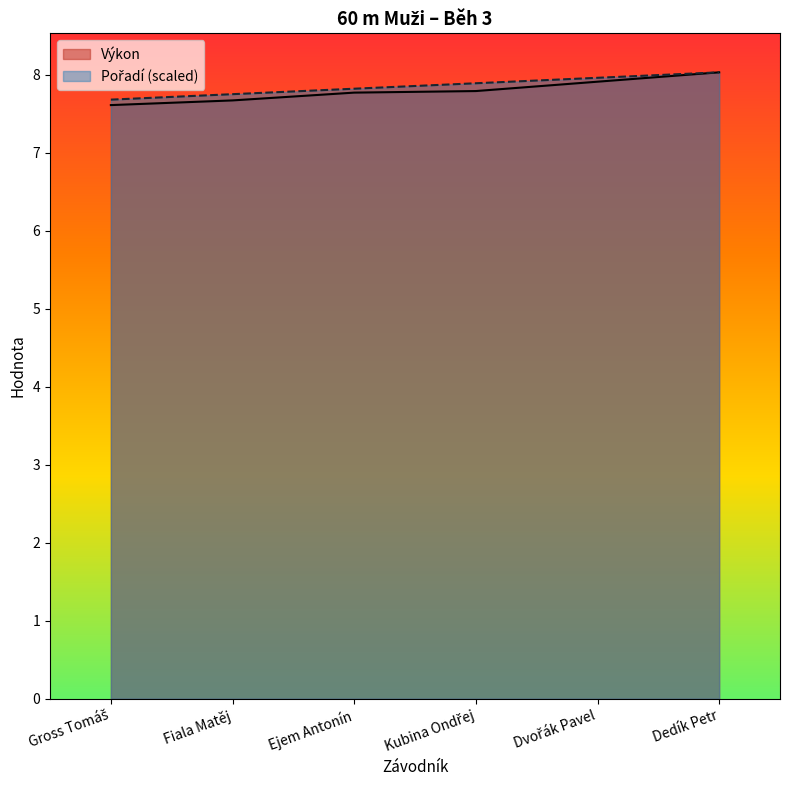

Which series changed the most between Kubina Ondřej and Dedík Petr?

Výkon